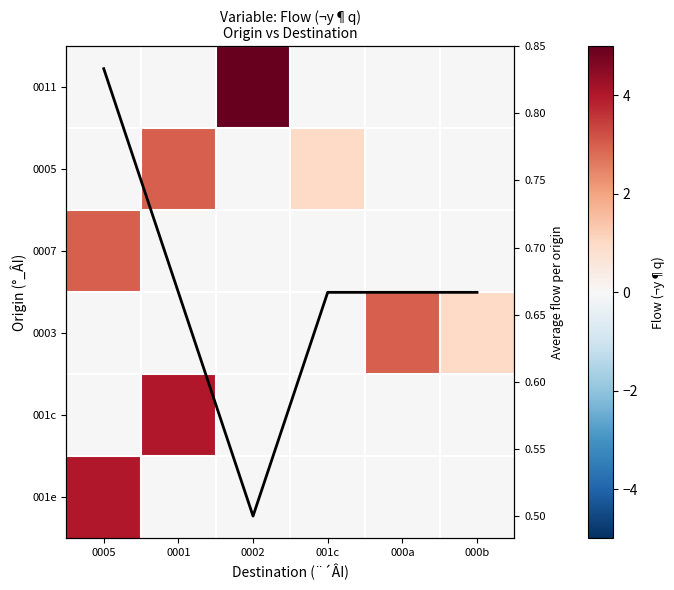

At which category does the chart reach its peak across all series?

0002